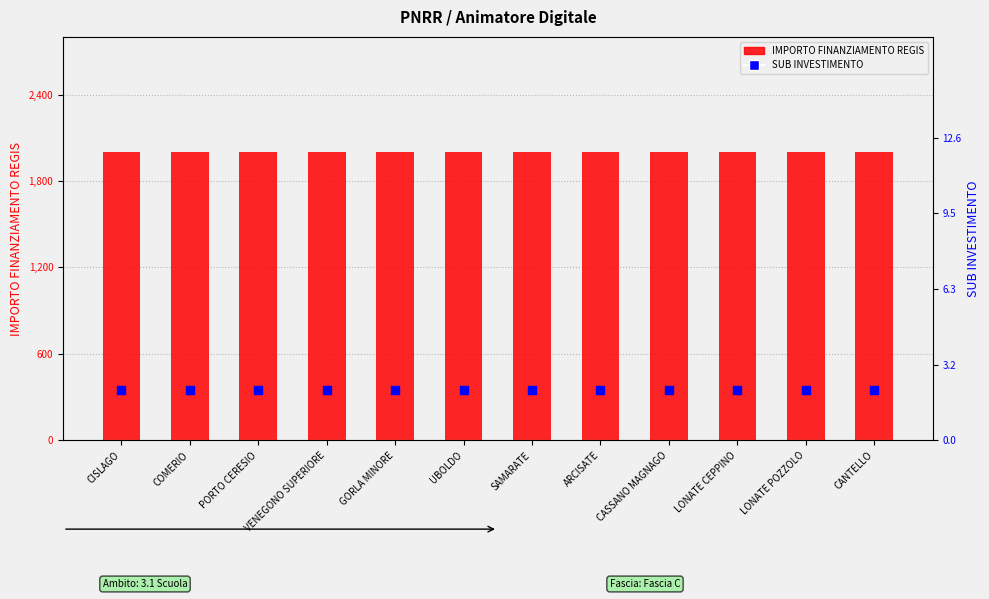

Which series contains the highest Y value?

IMPORTO FINANZIAMENTO REGIS